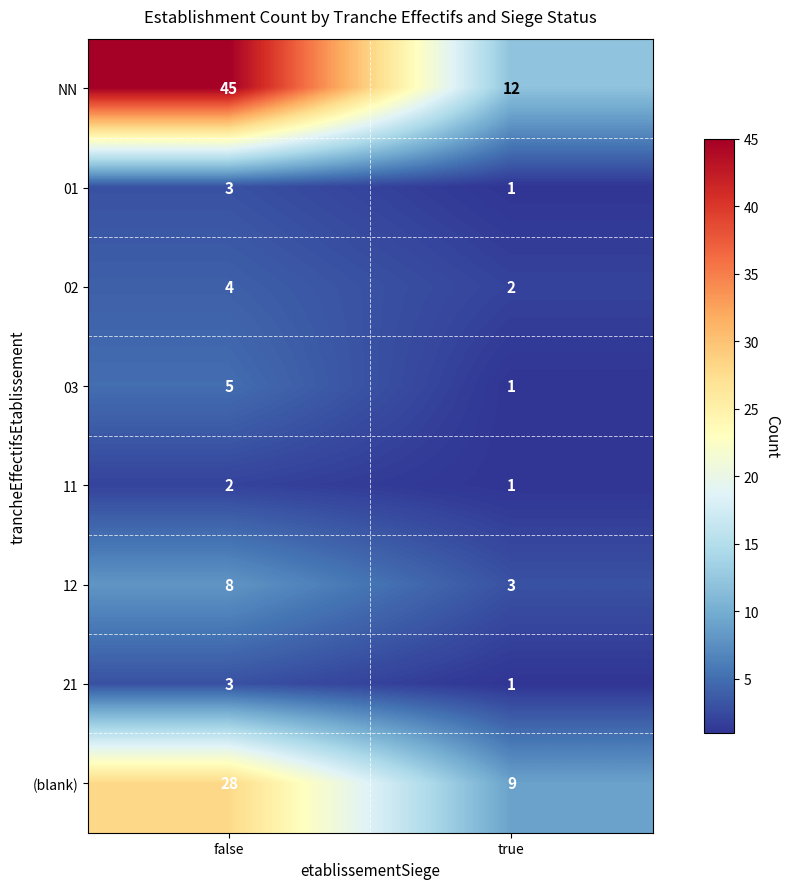

What is the difference between the maximum and minimum values in the 12 series?

5